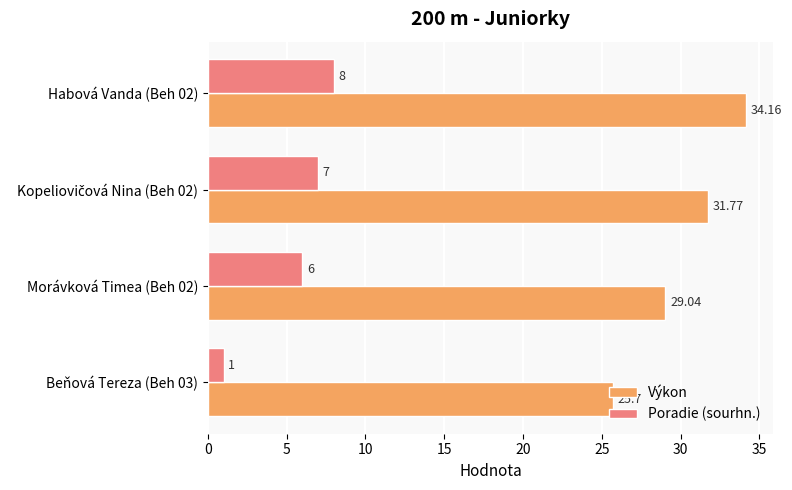

What is the lowest value of the Poradie (sourhn.) series?

1.0